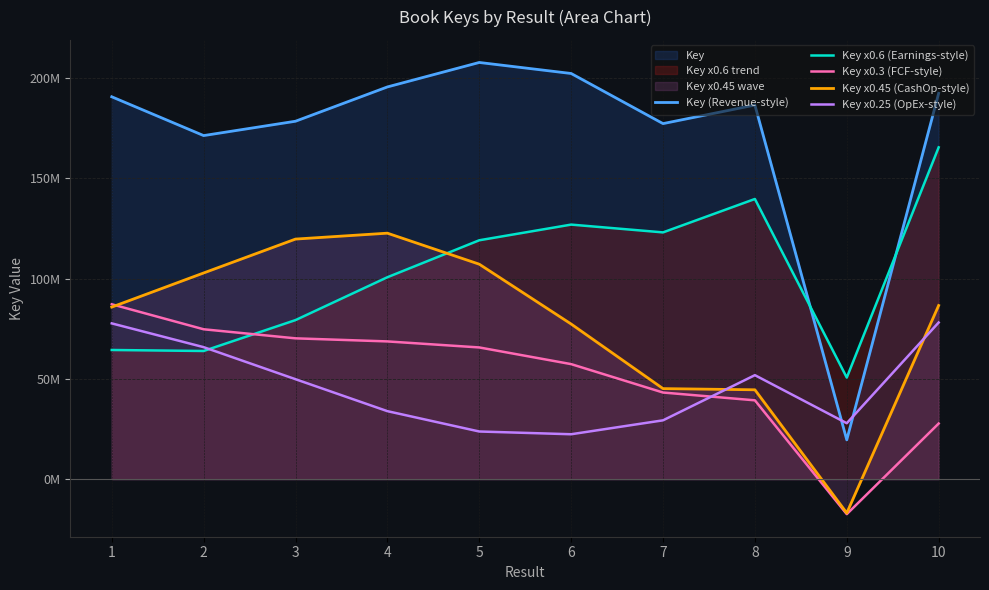

At which label does Key x0.6 (Earnings-style) first exceed 119107874?

5